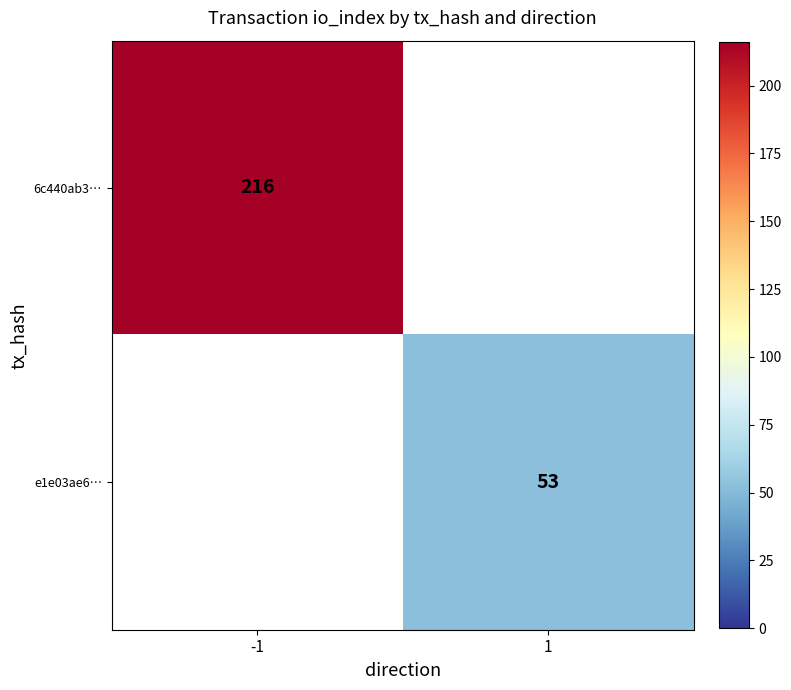

The value of 6c440ab3… at -1 is 216. True or false?

True